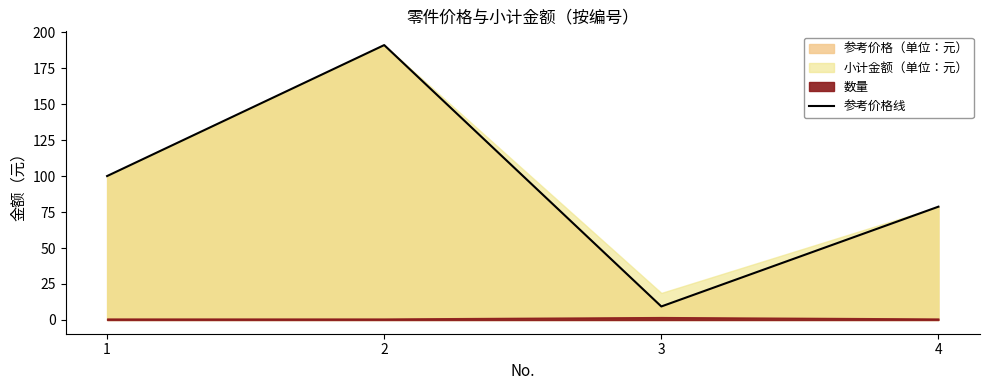

Reading left to right, list all the values displayed in this chart.

1=100.0	2=191.0	3=9.4	4=78.7